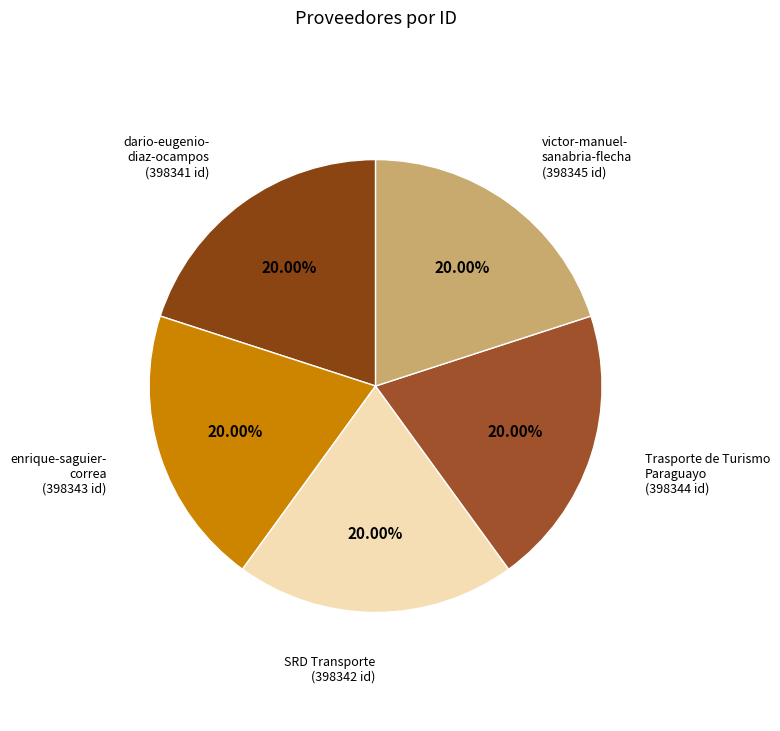

Which category has the biggest portion of the pie?

victor-manuel-sanabria-flecha